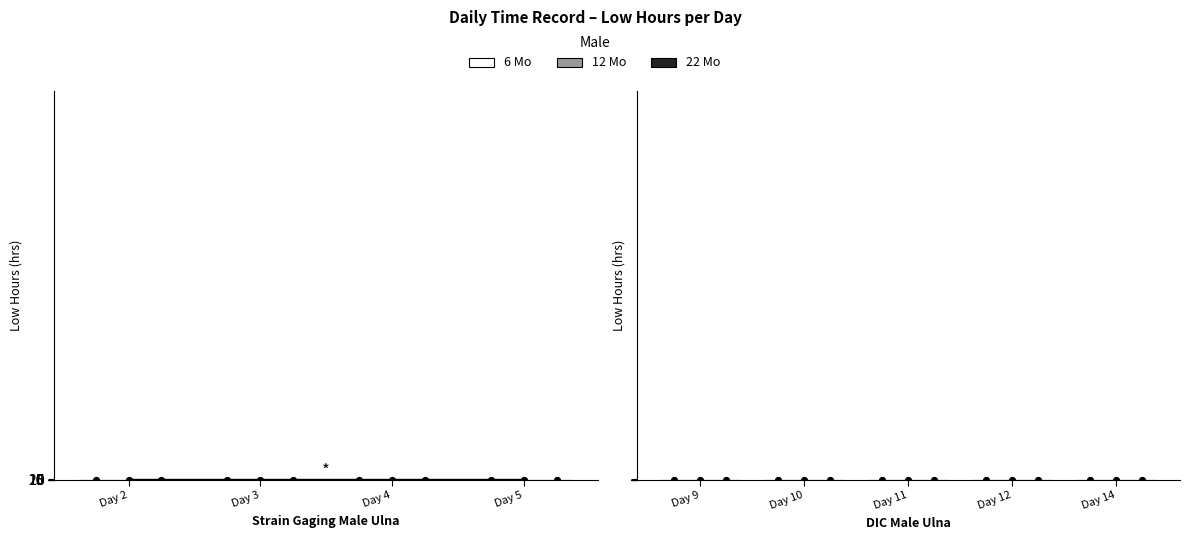

At how many categories does at least one series exceed 0?

5